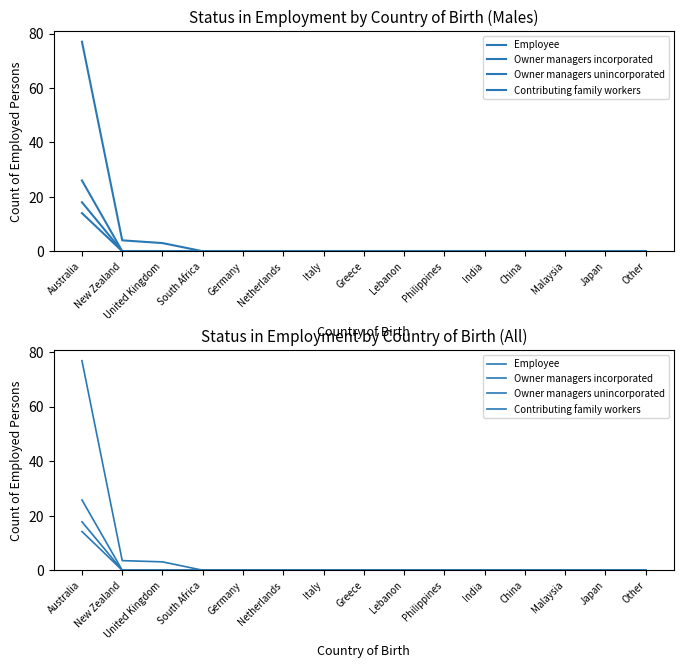

Is the value of Employee at China greater than the value of Owner managers unincorporated at South Africa?

No